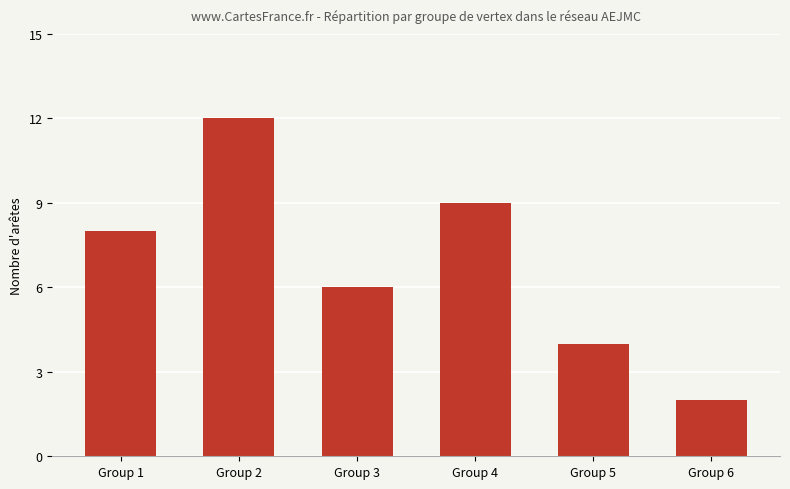

List the labels in order of value, largest first.

Group 2, Group 4, Group 1, Group 3, Group 5, Group 6